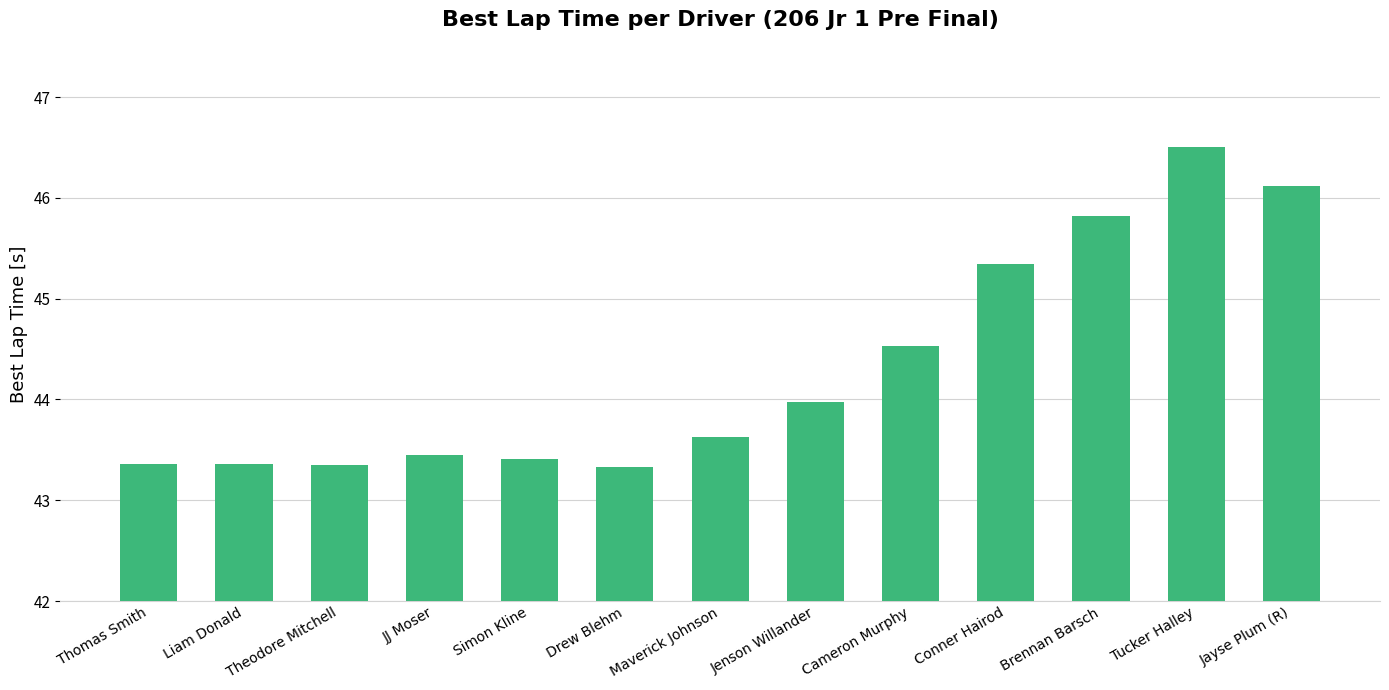

What is the greatest value displayed?

46.5